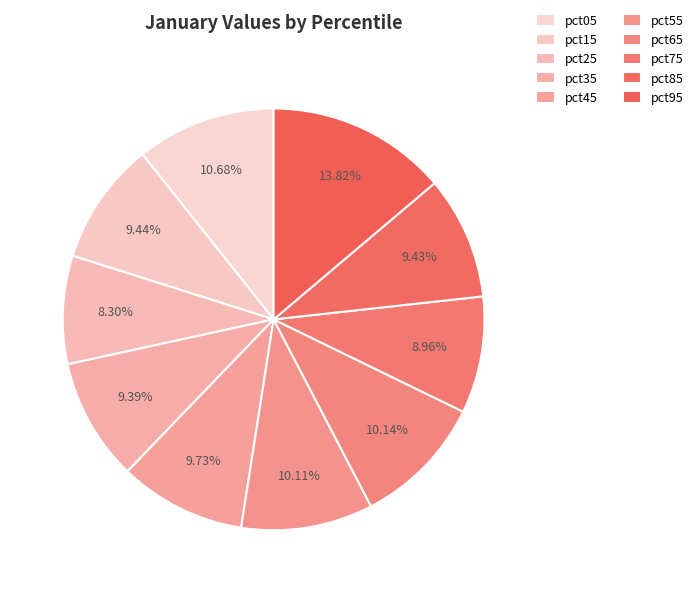

Is it true that pct15 is 1% of the pie?

False